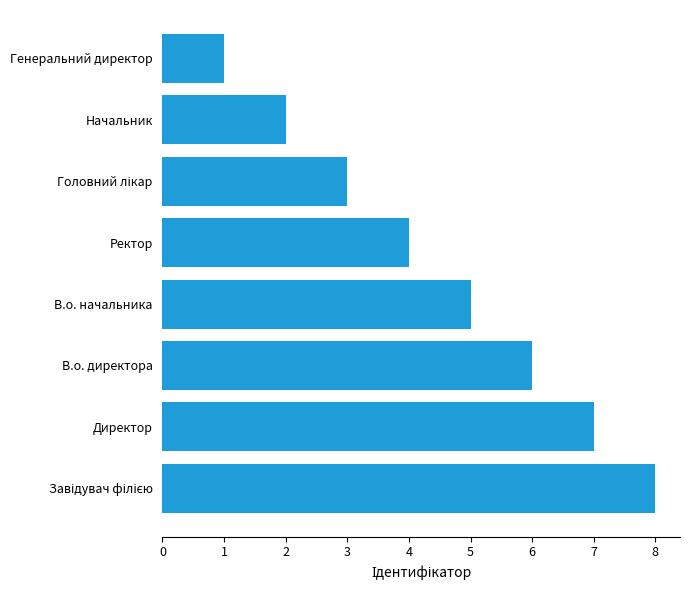

At which category does the chart reach its minimum across all series?

Генеральний директор